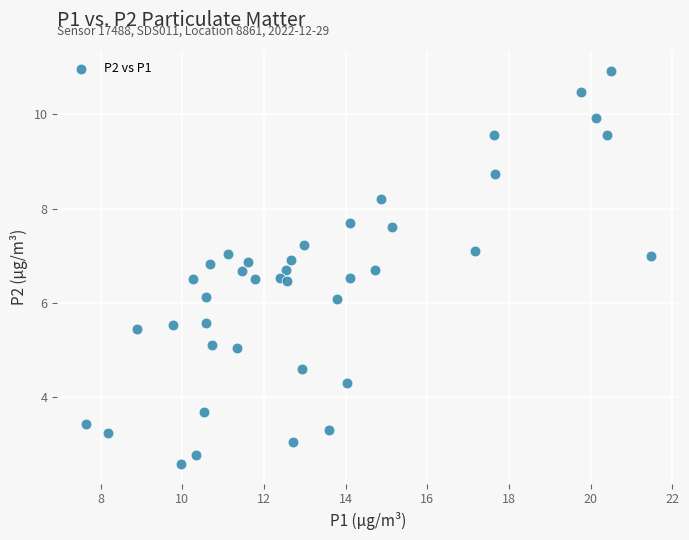

What is the range of X values (max minus min)?

13.8